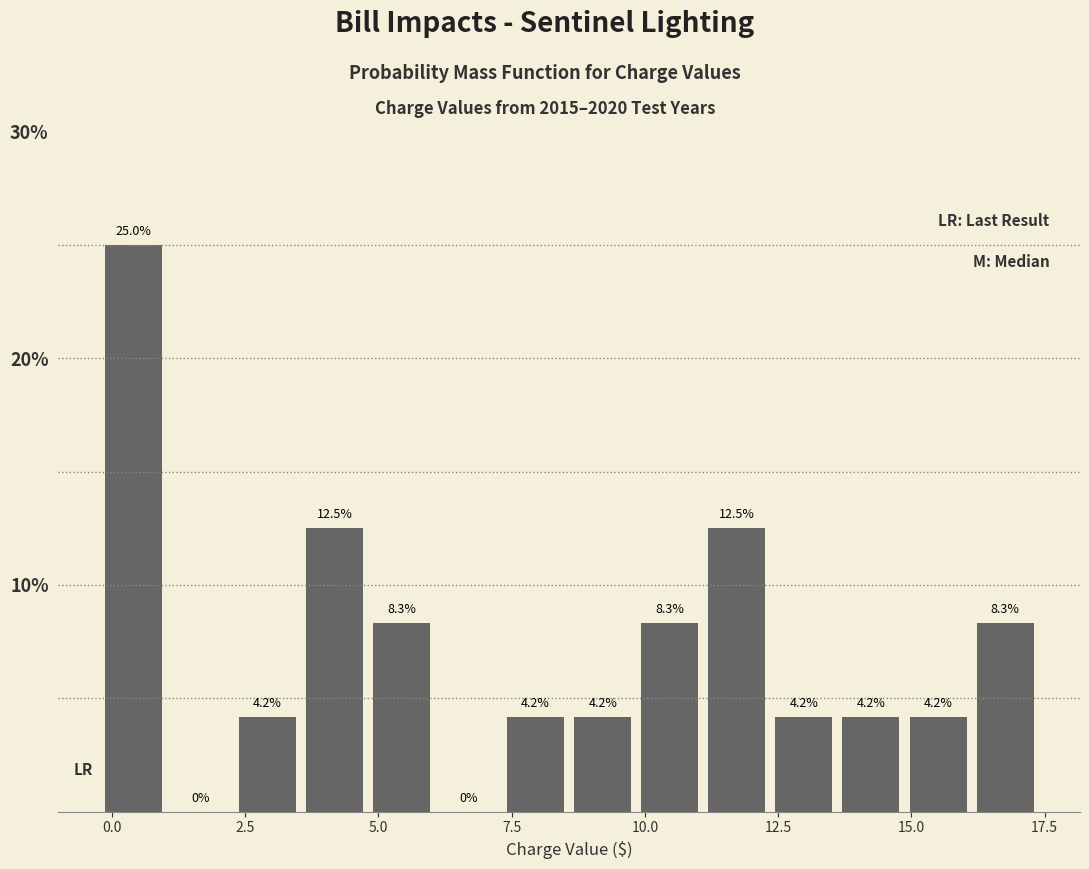

Around what value on the x-axis is the tallest bar? Give the approximate position of its centre, as read against the axis.

0.5